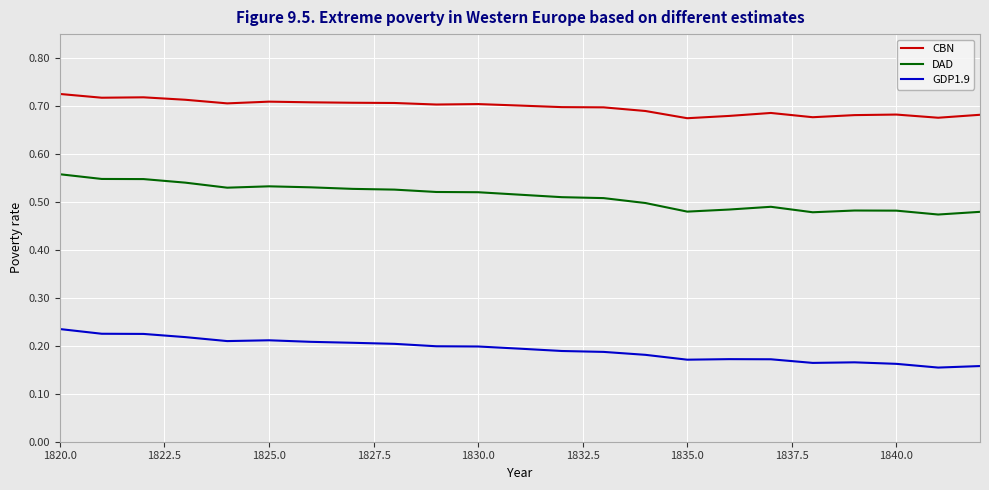

Which series has the widest spread of values?

DAD